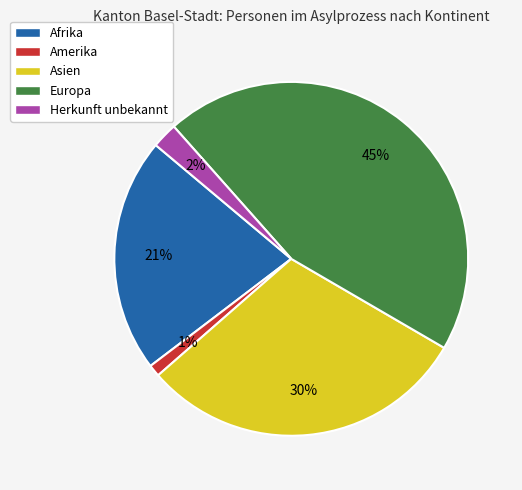

What percentage is the Afrika slice, to the nearest percent?

21%